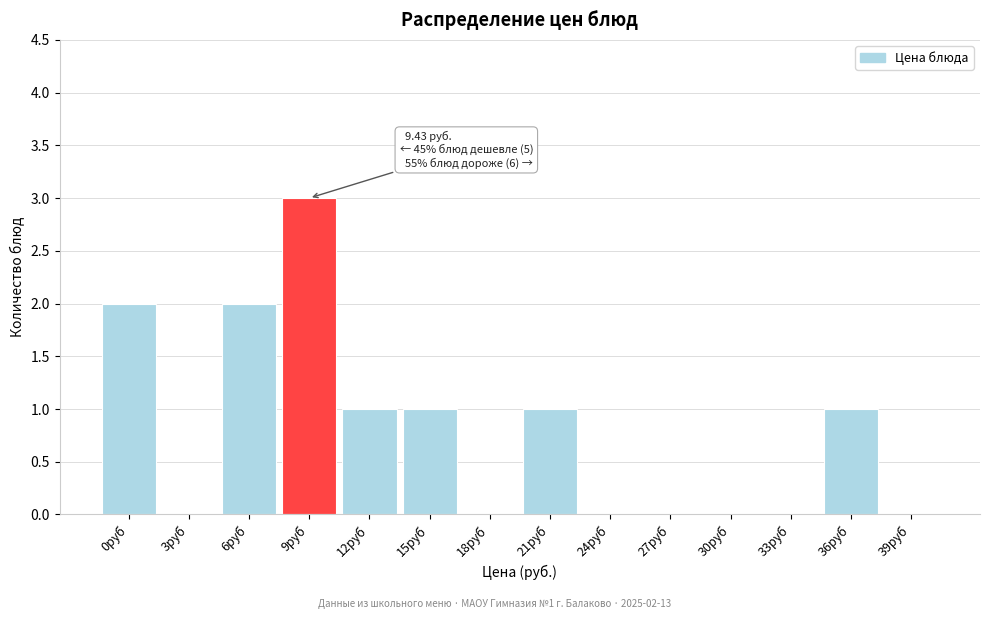

Reading left to right, transcribe all the data shown in this chart.

0руб=2	3руб=0	6руб=2	9руб=3	12руб=1	15руб=1	18руб=0	21руб=1	24руб=0	27руб=0	30руб=0	33руб=0	36руб=1	39руб=0